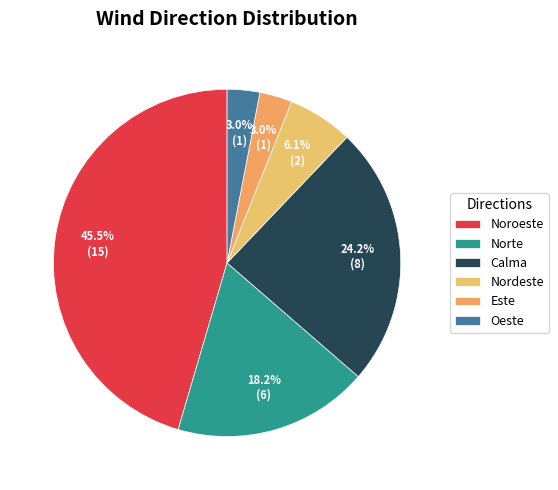

How much of the chart is everything except Noroeste?

54.5%